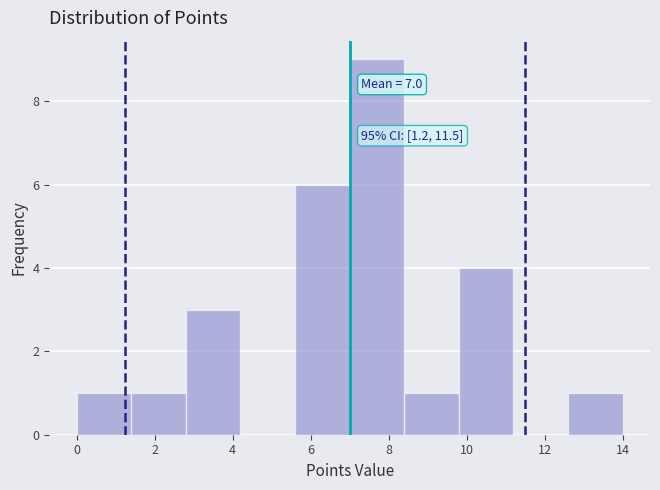

Which range on the x-axis has the tallest bar?

7.0 to 8.4